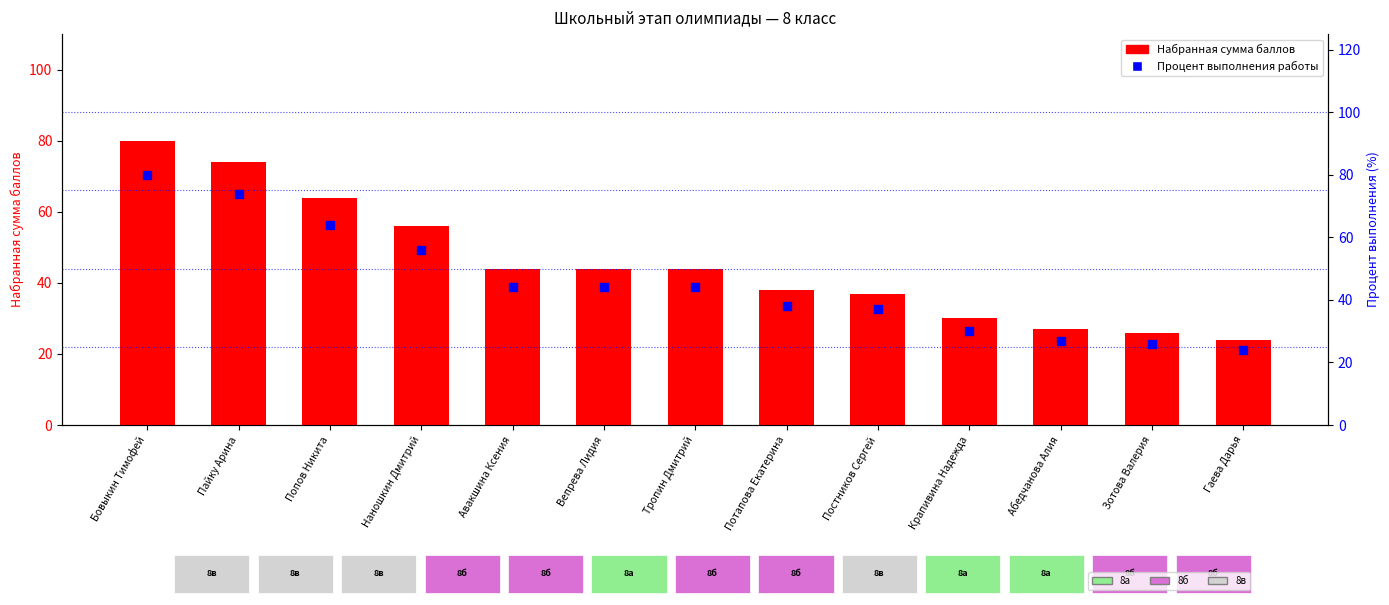

What are all the series names shown in the legend?

Набранная сумма баллов, Процент выполнения работы